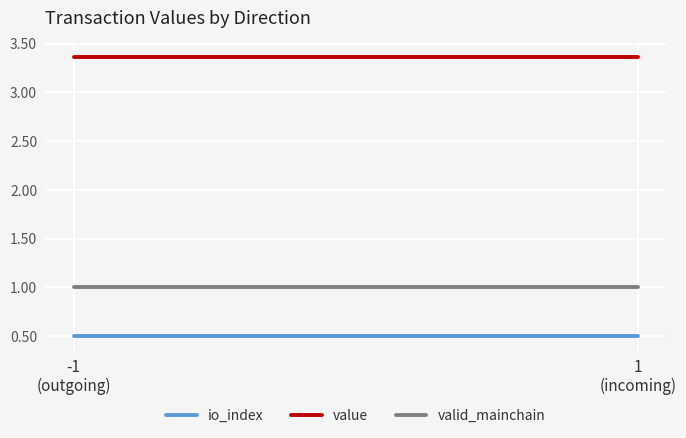

Between -1
(outgoing) and 1
(incoming), which is larger?

-1
(outgoing)